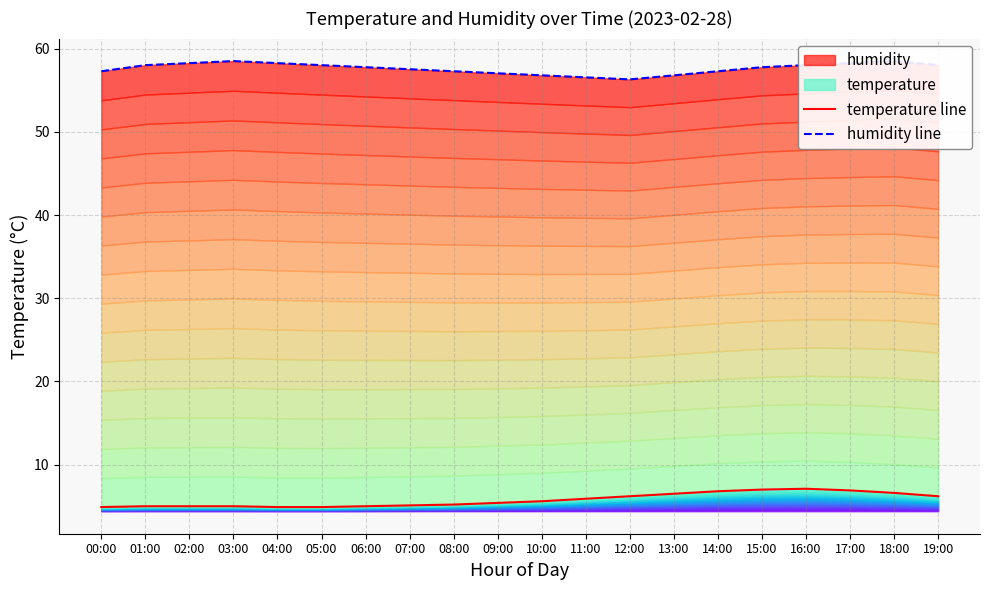

Which label corresponds to the largest value in the chart?

03:00